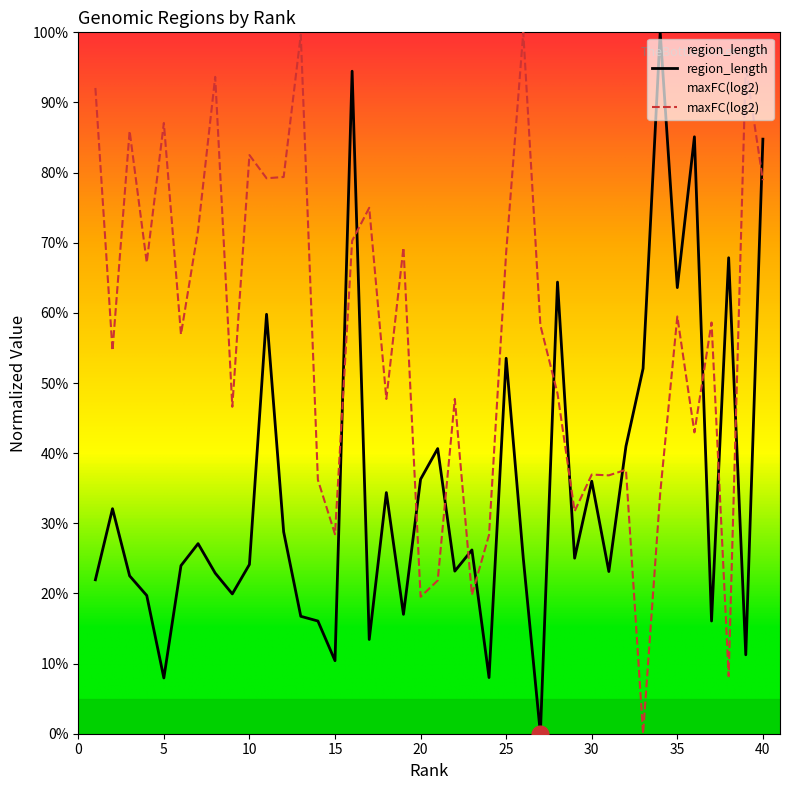

Between 14 and 13, which is larger?

13